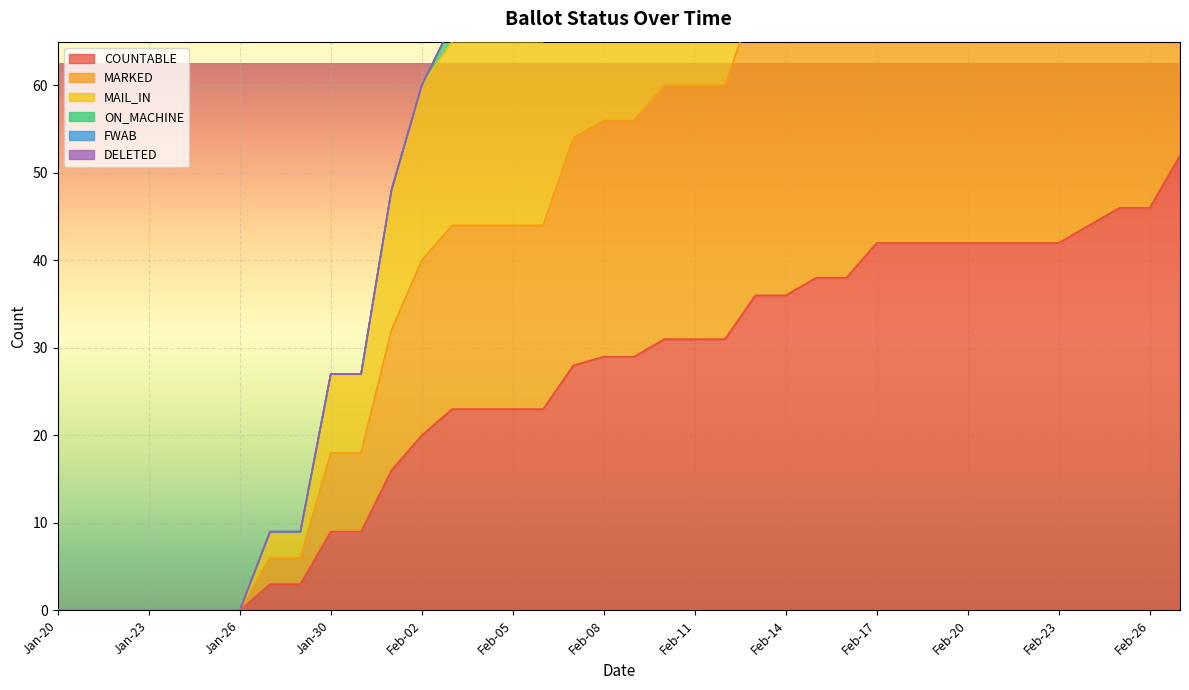

True or false: COUNTABLE has a value of 0 at Jan-20.

True